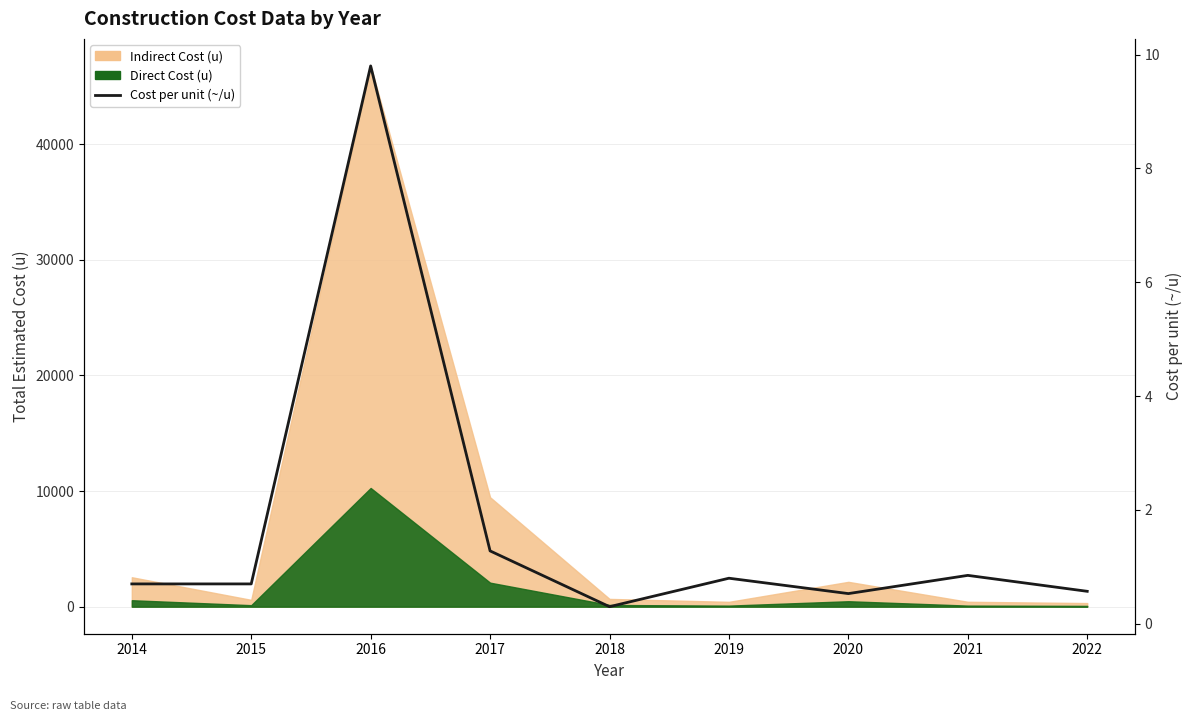

At which category does the data reach its first local valley?

2018